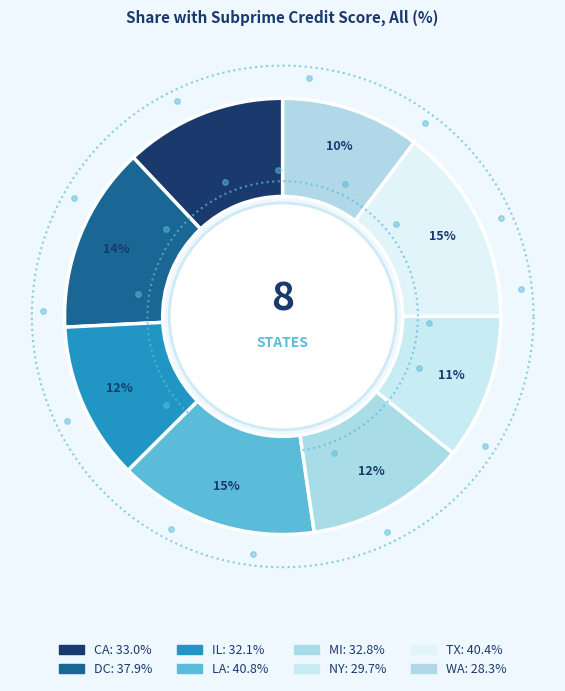

Which has a higher value, MI or LA?

LA